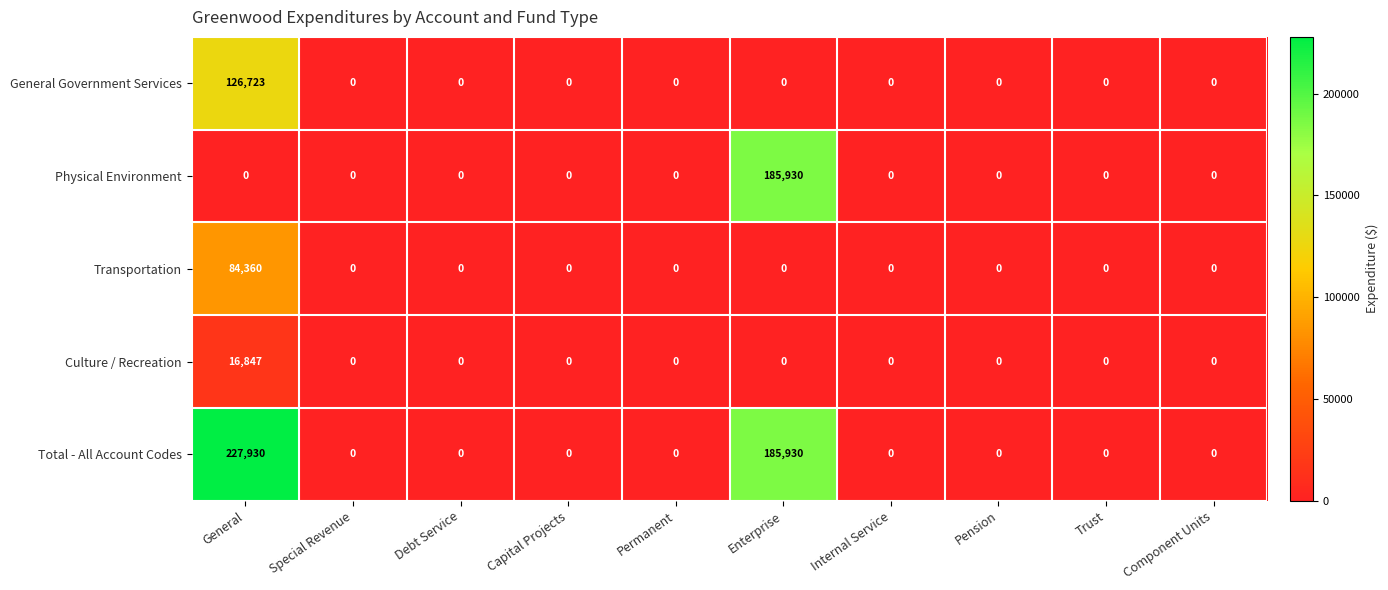

What is the average value of the Transportation series?

8436